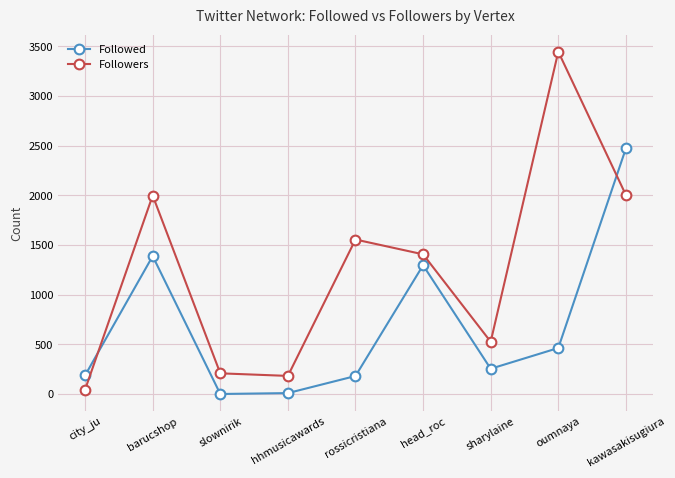

How many interior local peaks does the Followers series have?

3